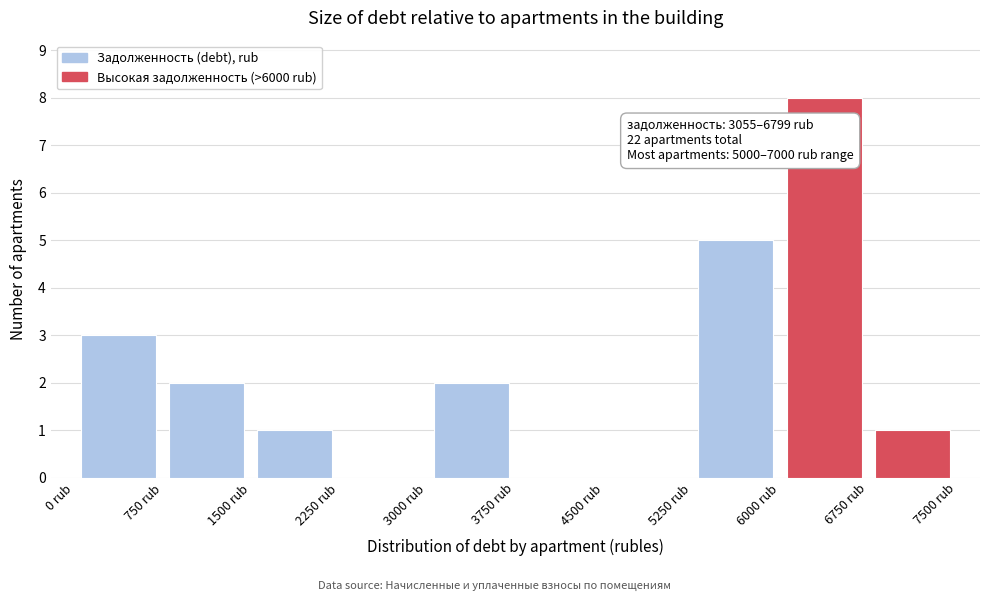

Over which range of the x-axis is the bar tallest?

6000 to 6750